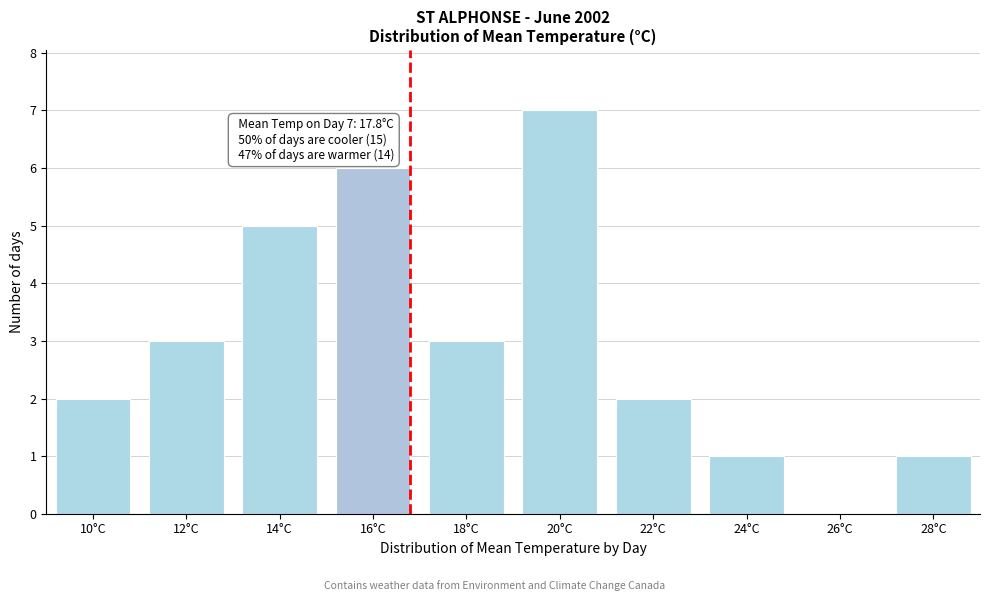

Reading left to right, transcribe all the data shown in this chart.

10°C=2	12°C=3	14°C=5	16°C=6	18°C=3	20°C=7	22°C=2	24°C=1	26°C=0	28°C=1